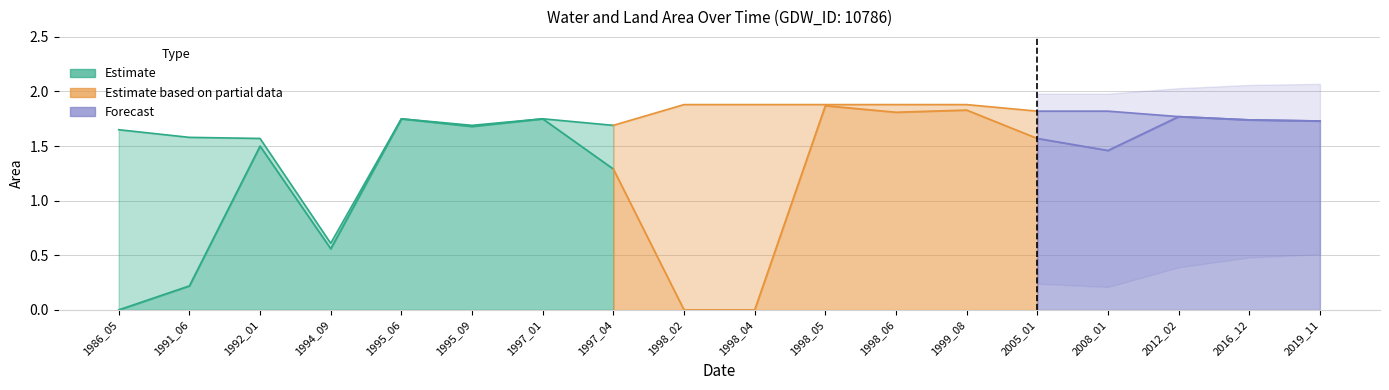

How many intersections are there between waterArea and origlandArea?

2